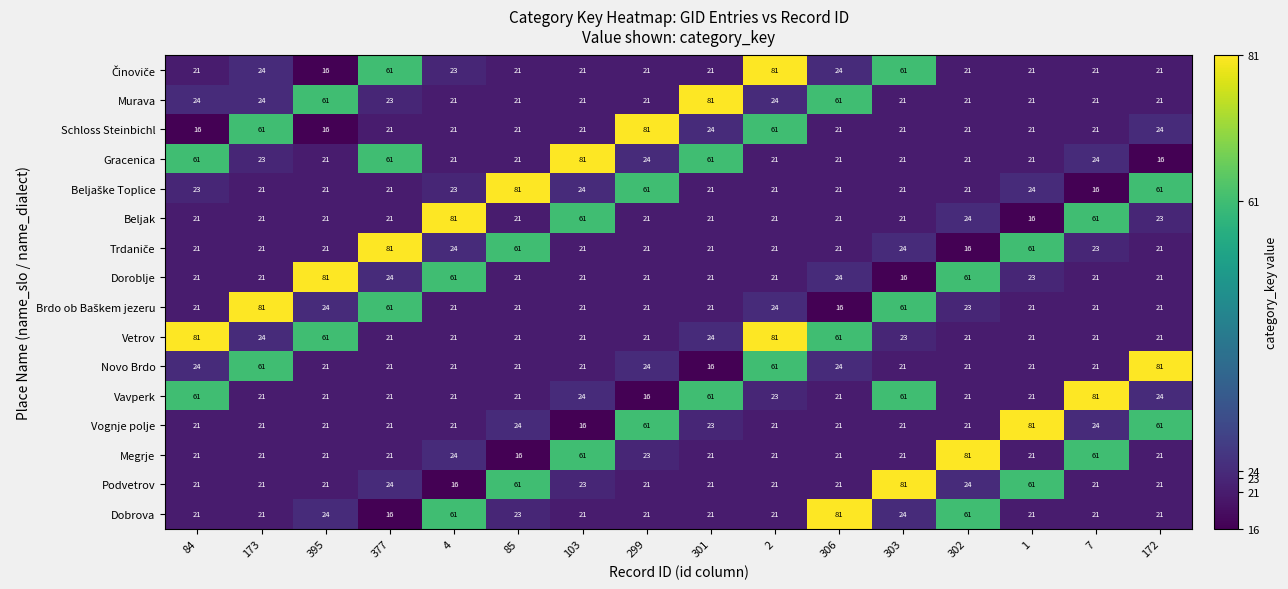

What value does the Doroblje series have at 377?

24